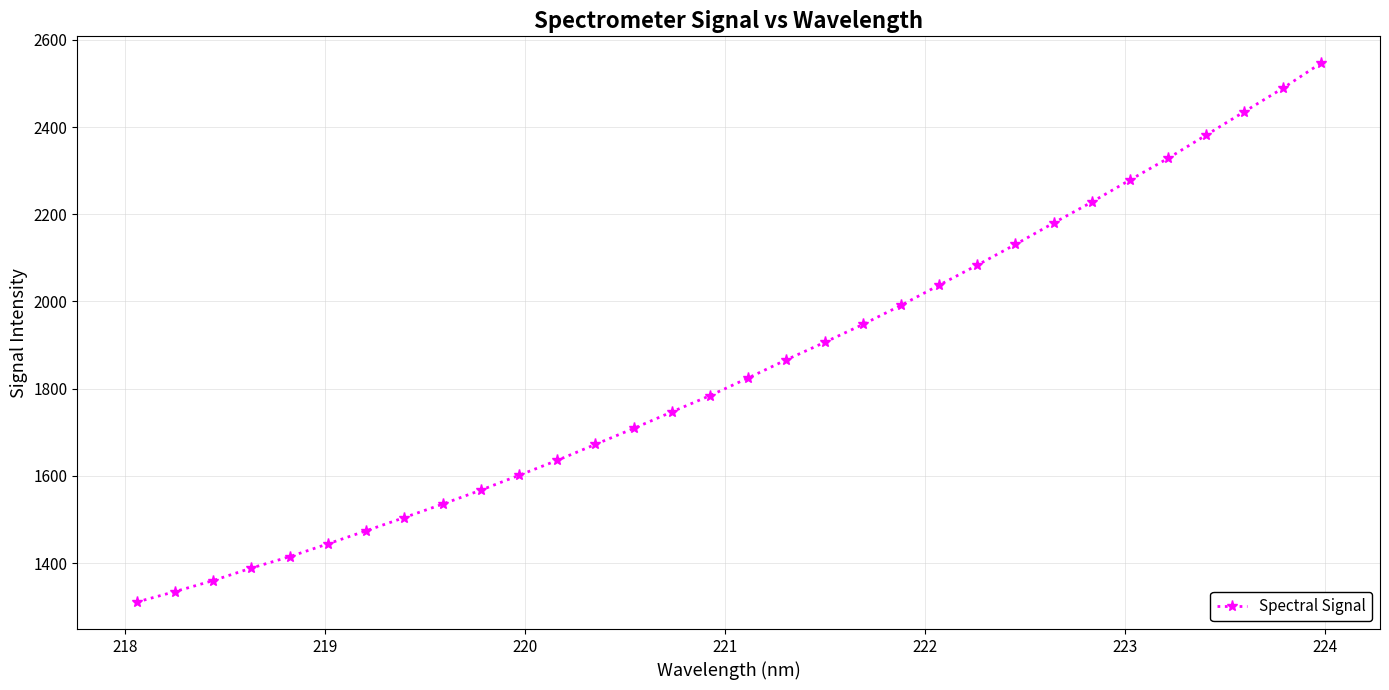

What is the minimum value shown in the chart?

1310.6